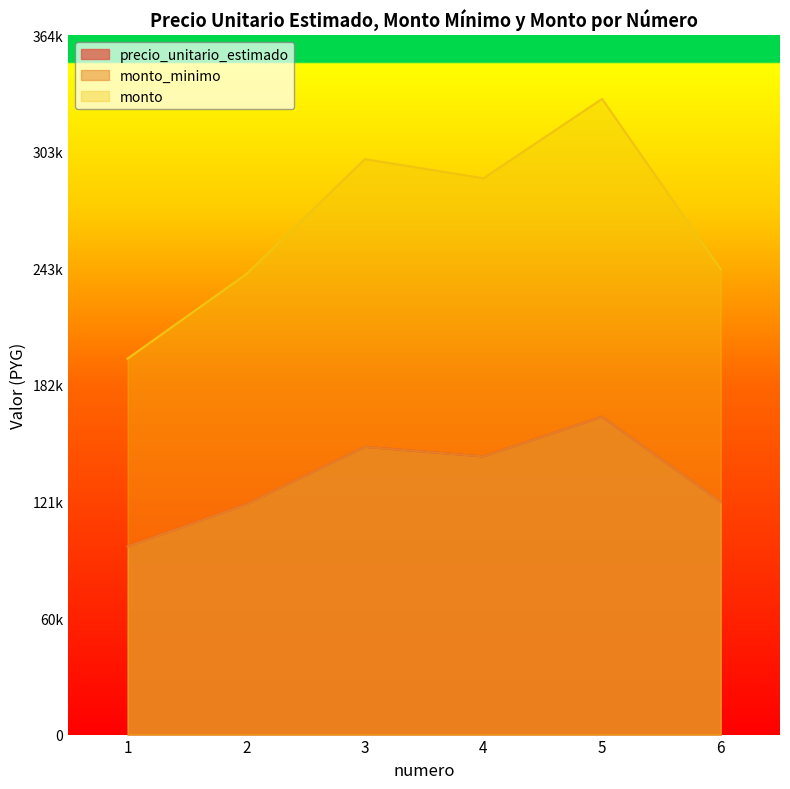

What is the sum of all monto values?

1600000